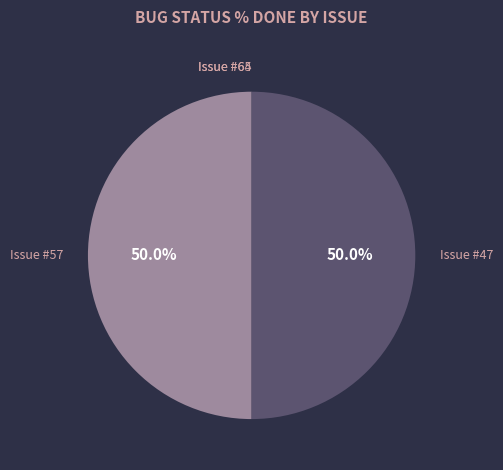

What portion of the pie excludes Issue #47?

50.0%